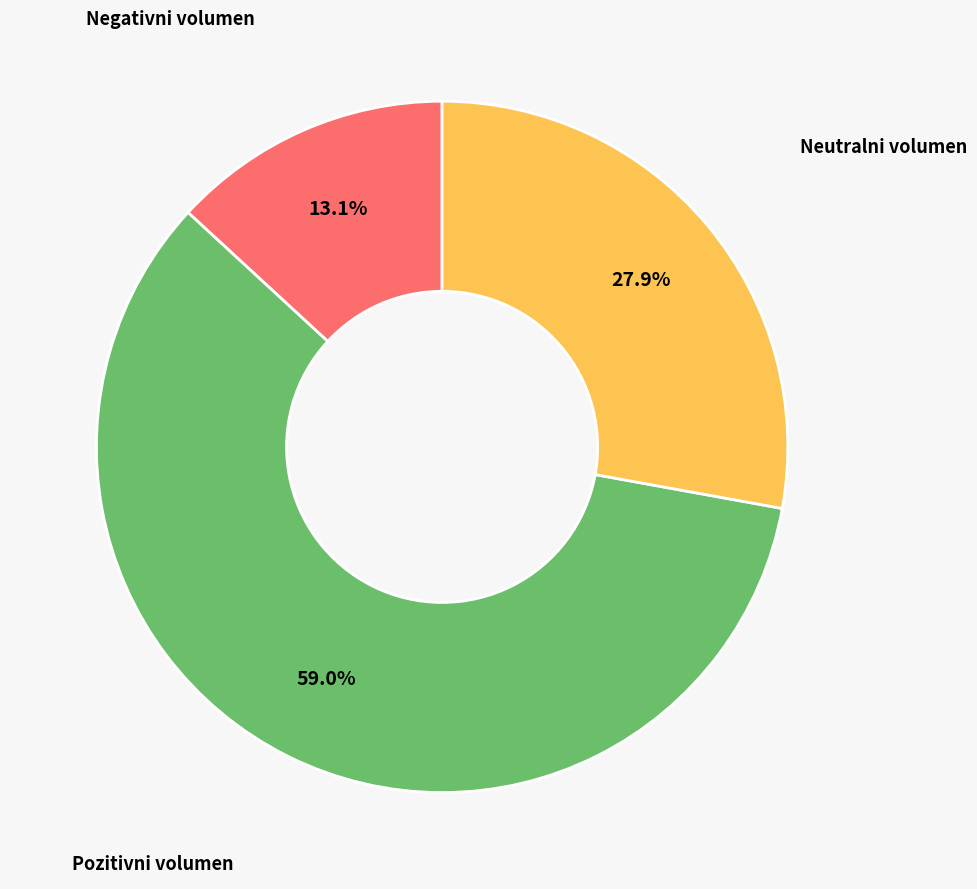

Count the number of slices in the pie.

3